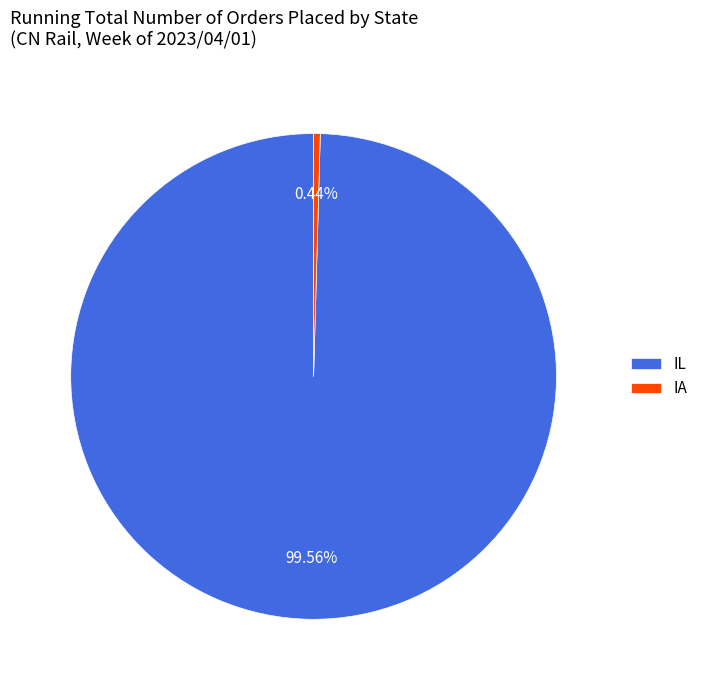

What is the smallest slice in the pie chart?

IA